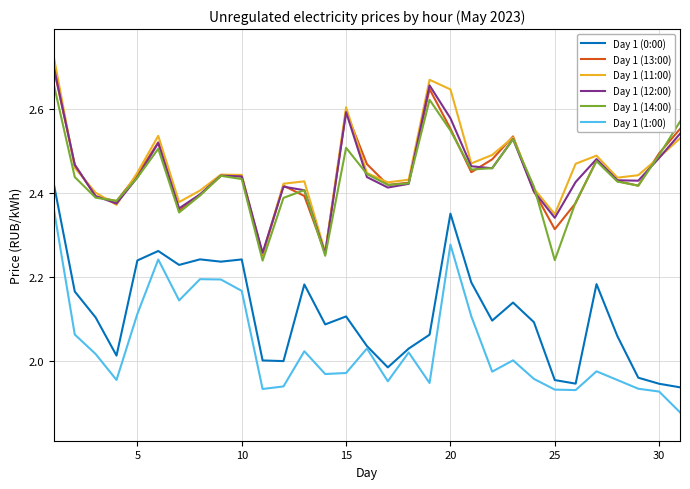

True or false: Day 1 (13:00) and Day 1 (1:00) cross at least once.

False